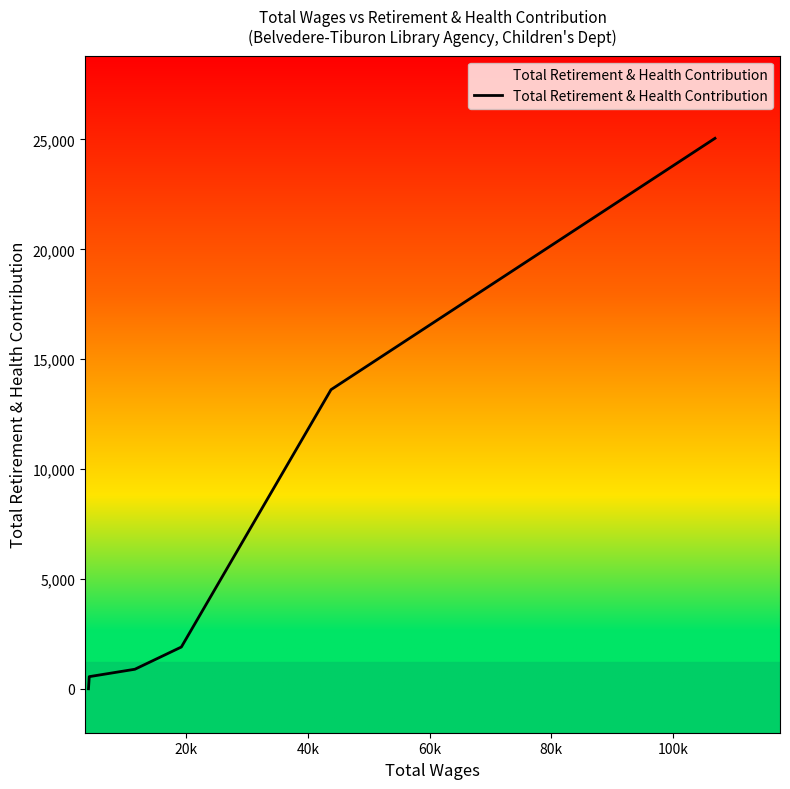

What is the difference between the maximum and minimum values?

25053